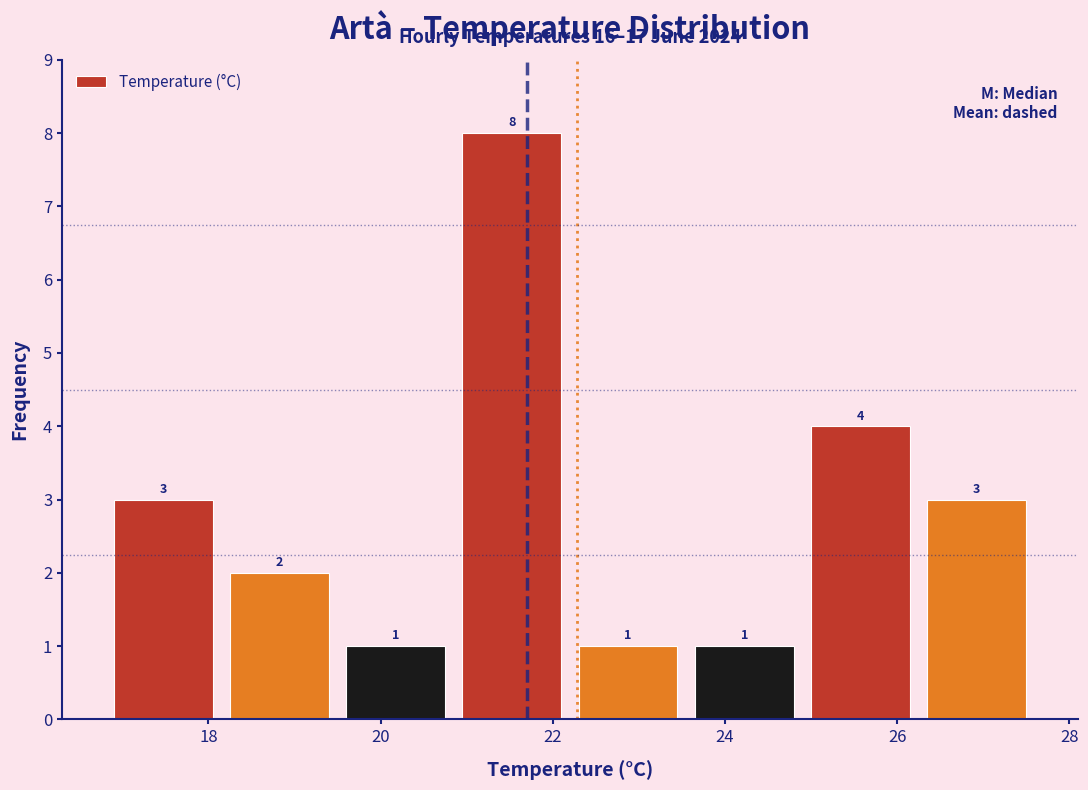

Reading left to right, list every bar in this chart as the range it spans on the x-axis followed by its height. The bar edges are not printed on the chart, so give them approximately, as read against the axis.

16.80 to 18.15: 3
18.15 to 19.50: 2
19.50 to 20.85: 1
20.85 to 22.20: 8
22.20 to 23.55: 1
23.55 to 24.90: 1
24.90 to 26.25: 4
26.25 to 27.60: 3